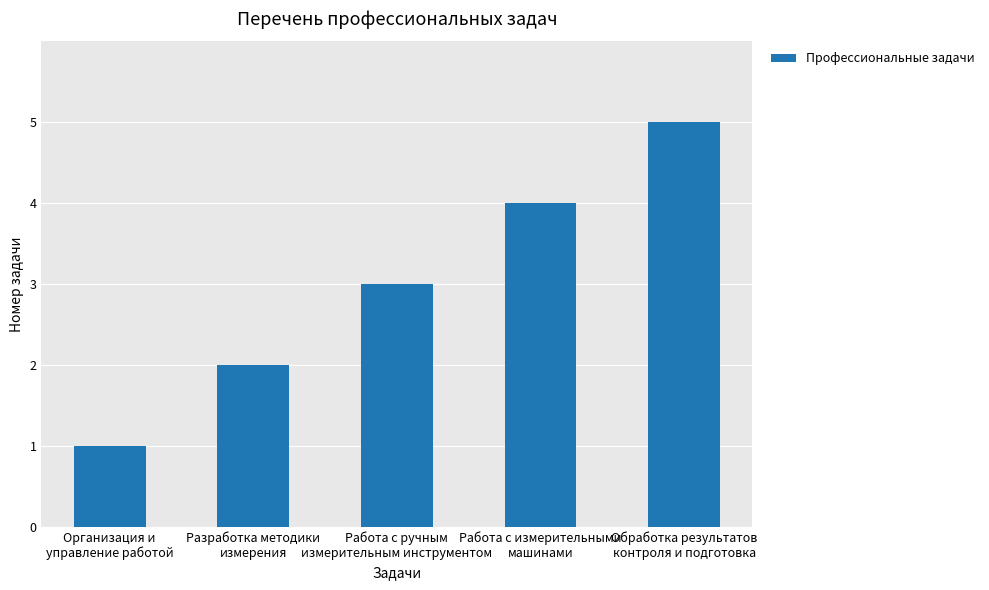

Are the bars horizontal?

No